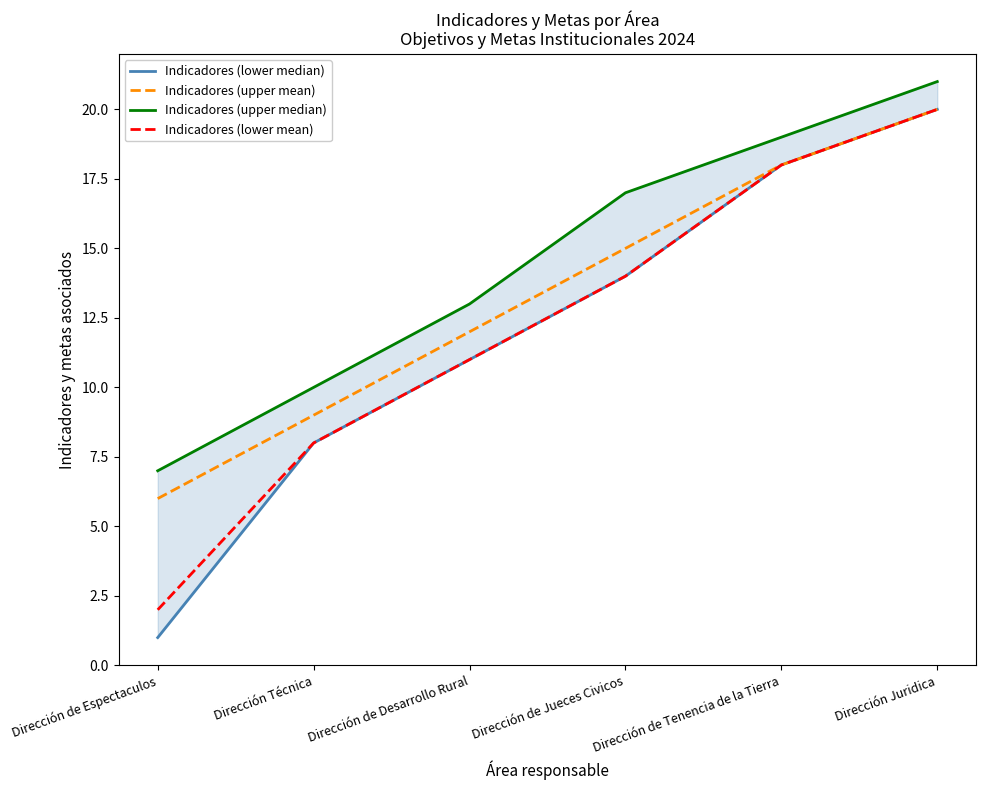

Rank the series by their maximum value, from highest to lowest.

Indicadores (upper median), Indicadores (lower median), Indicadores (upper mean), Indicadores (lower mean)